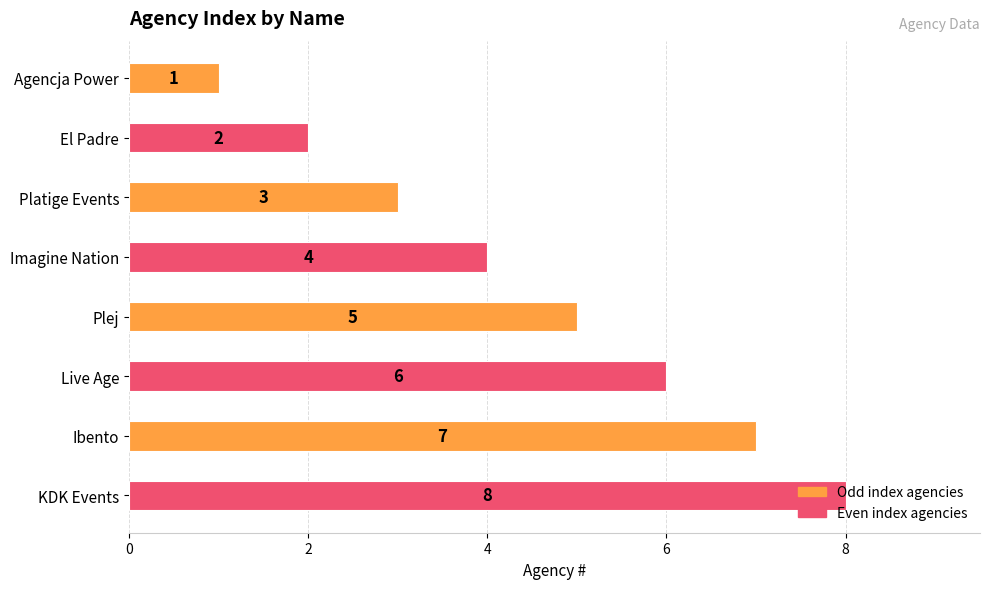

List the labels in order of value, largest first.

KDK Events, Ibento, Live Age, Plej, Imagine Nation, Platige Events, El Padre, Agencja Power